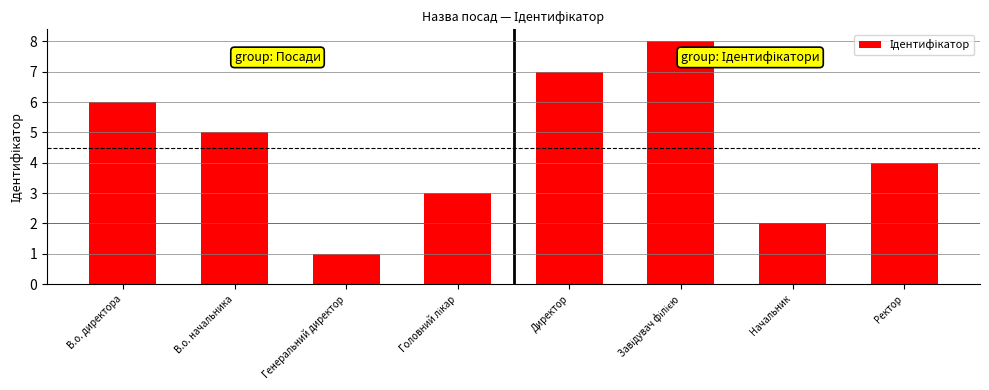

Reading left to right, extract all data points from this chart.

6	5	1	3	7	8	2	4